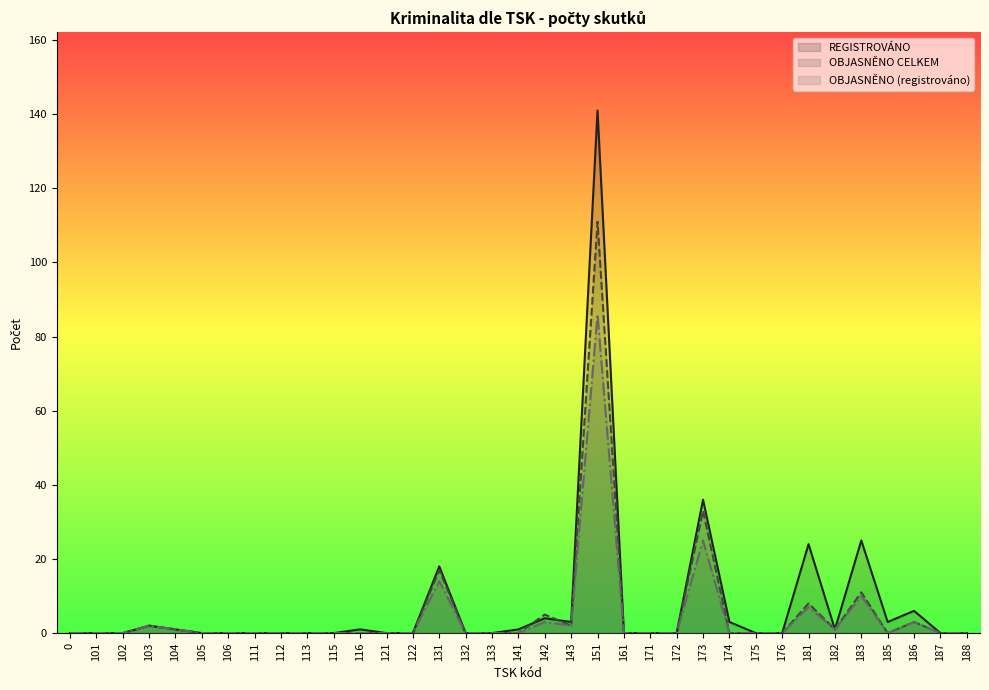

True or false: OBJASNĚNO (registrováno) has a value of 4 at 186.

False